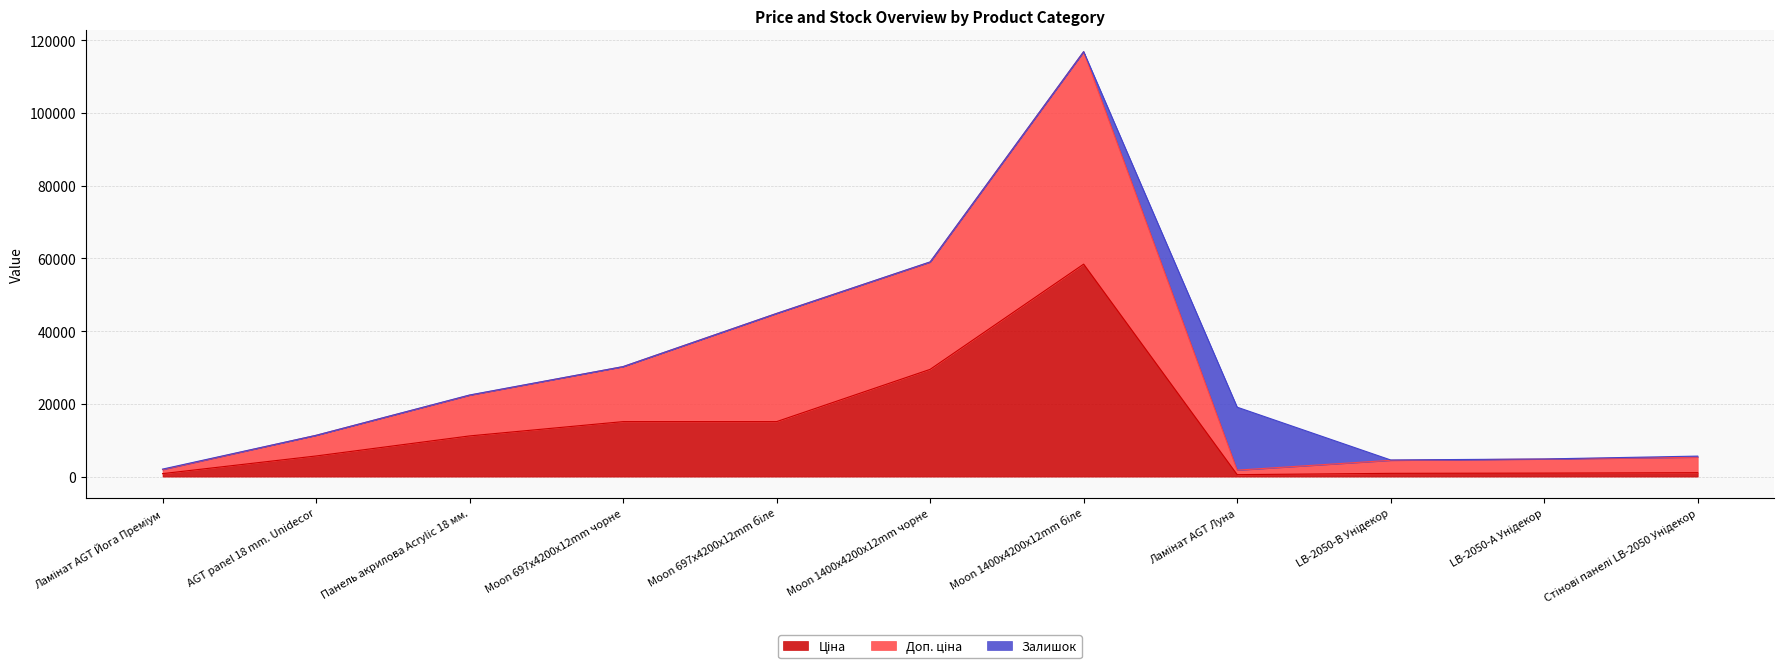

True or false: Доп. ціна has more than 2 interior local peaks.

False